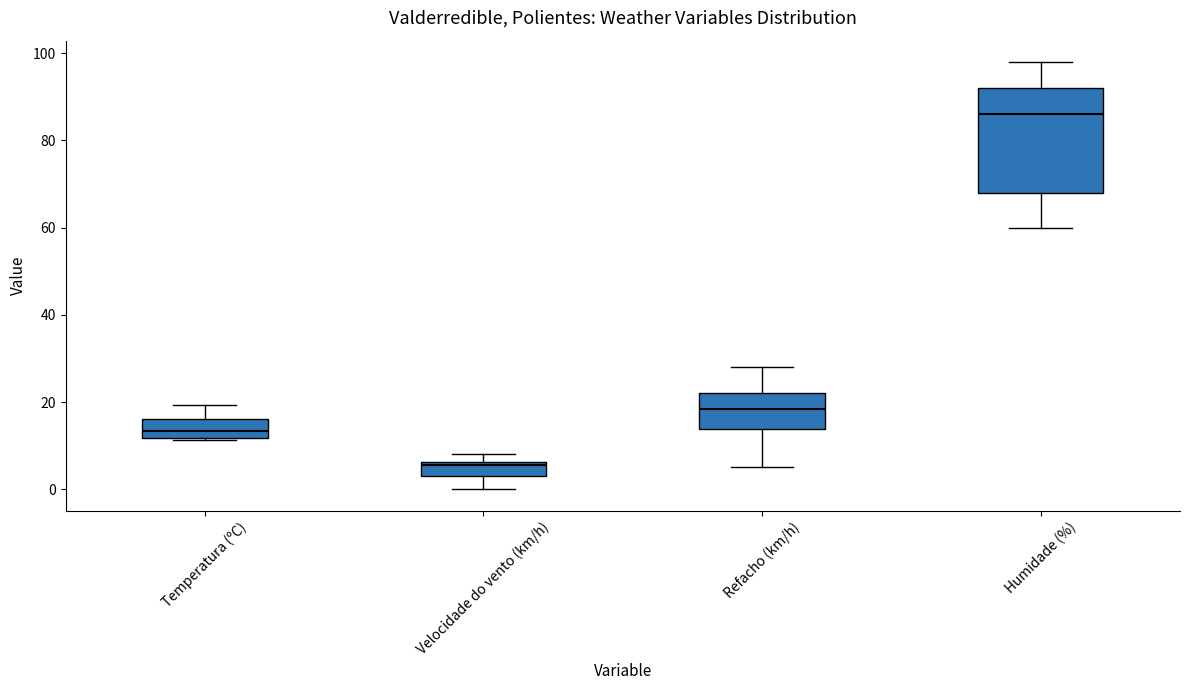

Which box is the tallest, from its lower edge to its upper edge?

Humidade (%)